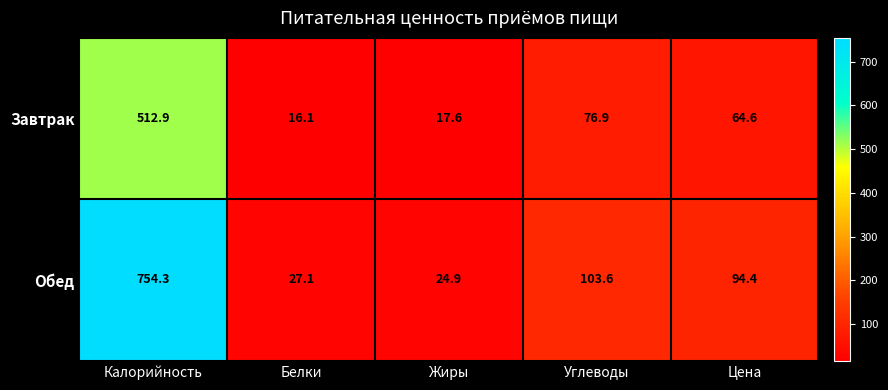

Reading left to right, transcribe all the data shown in this chart.

Завтрак: 512.9	16.1	17.6	76.9	64.6
Обед: 754.3	27.1	24.9	103.6	94.4